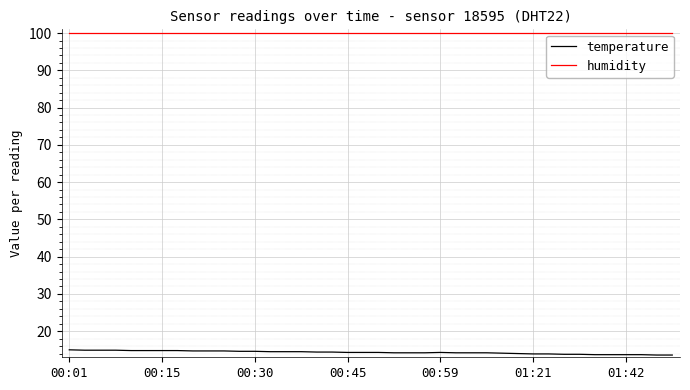

Which series has the largest range (max minus min)?

temperature